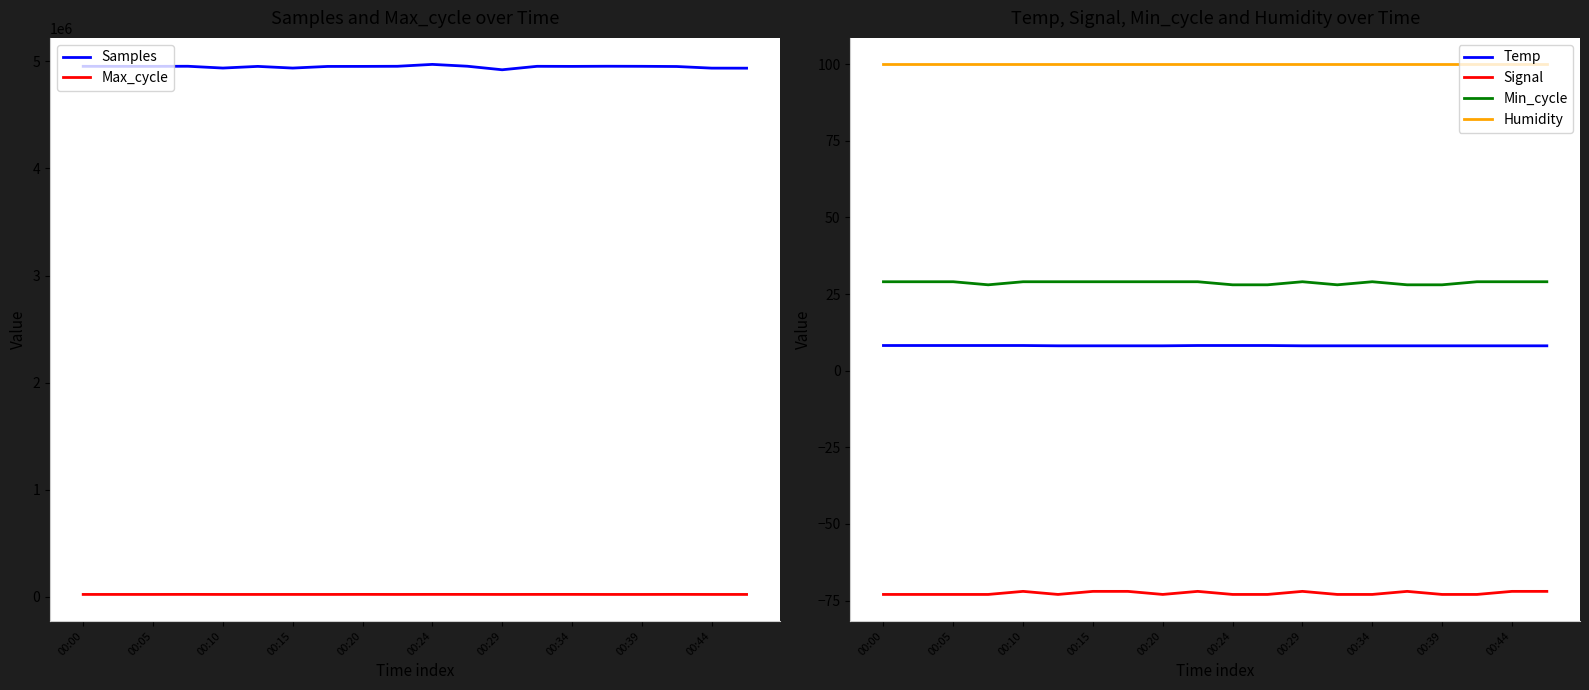

What are all the series names shown in the legend?

Samples, Max_cycle, Temp, Signal, Min_cycle, Humidity